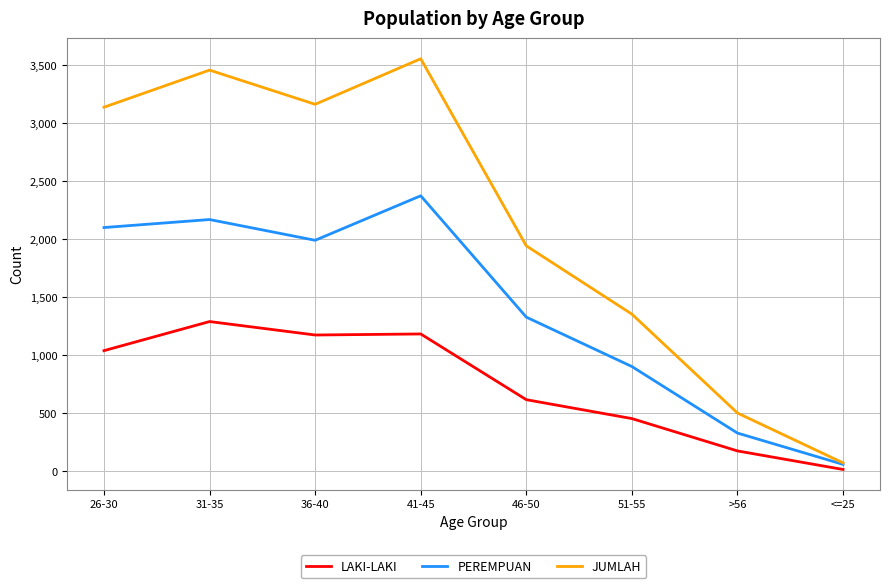

Which series has the largest range (max minus min)?

JUMLAH